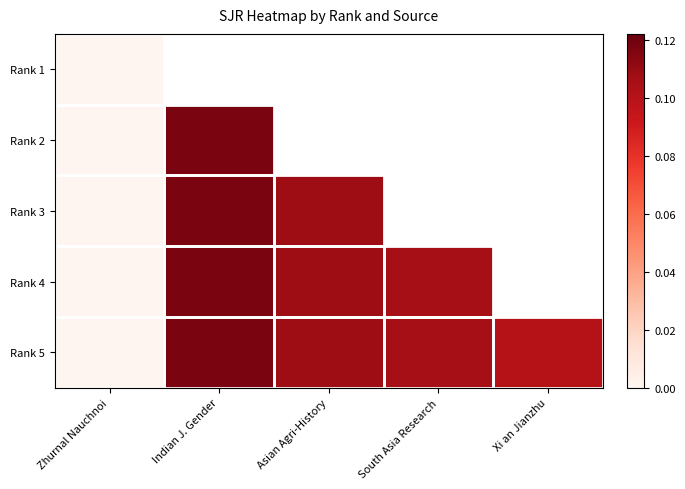

Count the number of categories in the chart.

5